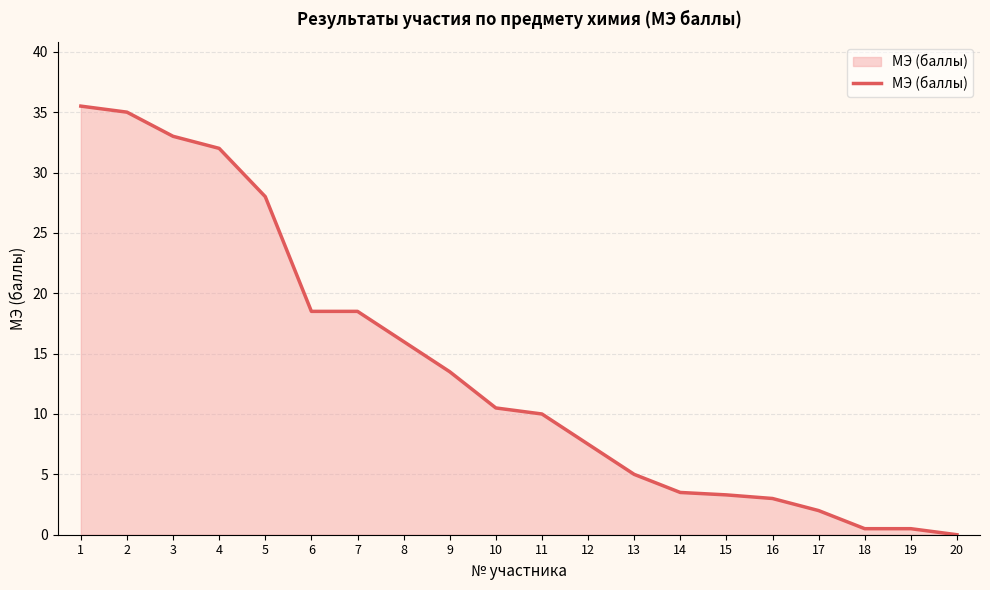

What is the change in value from 5 to 14?

-24.5